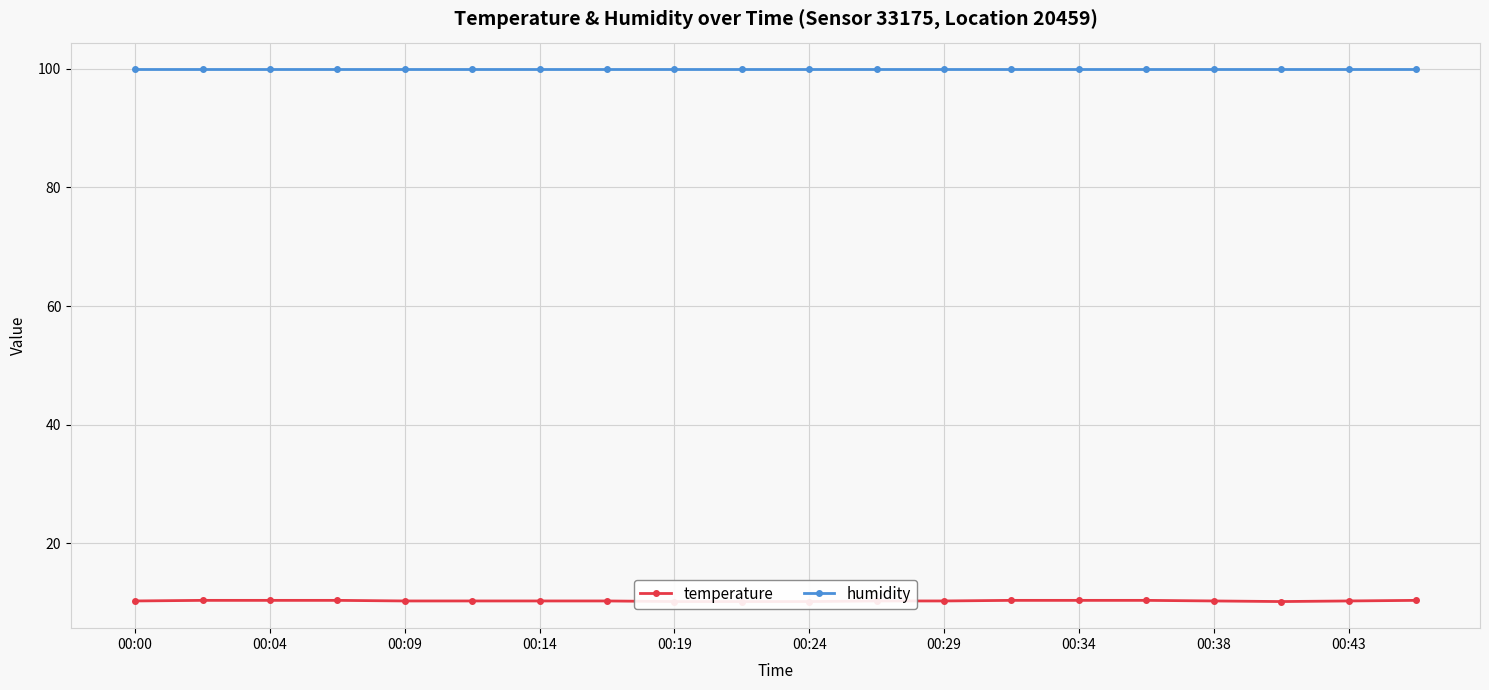

True or false: humidity has a value of 156.6 at 00:09.

False